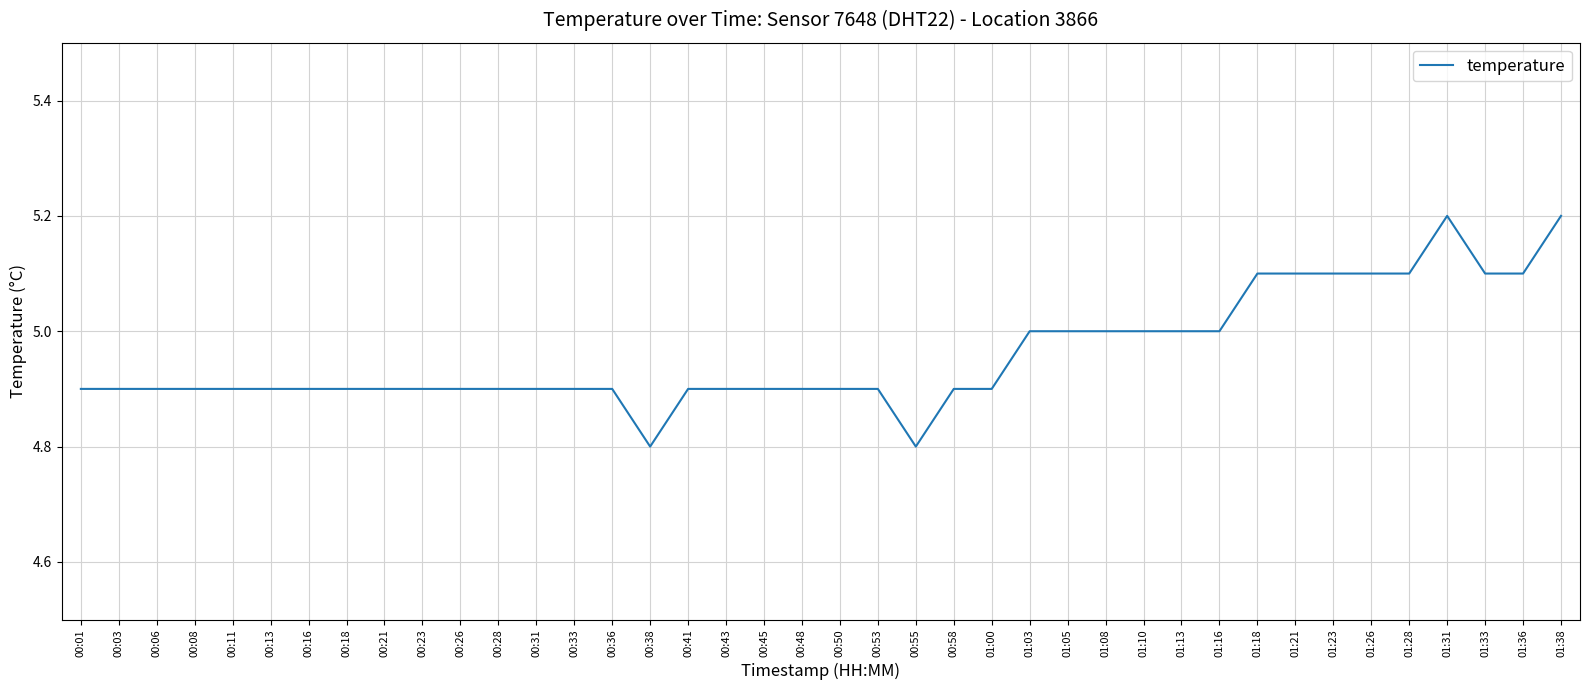

Approximately how many times larger is the value at 00:16 compared to 01:00?

1.0